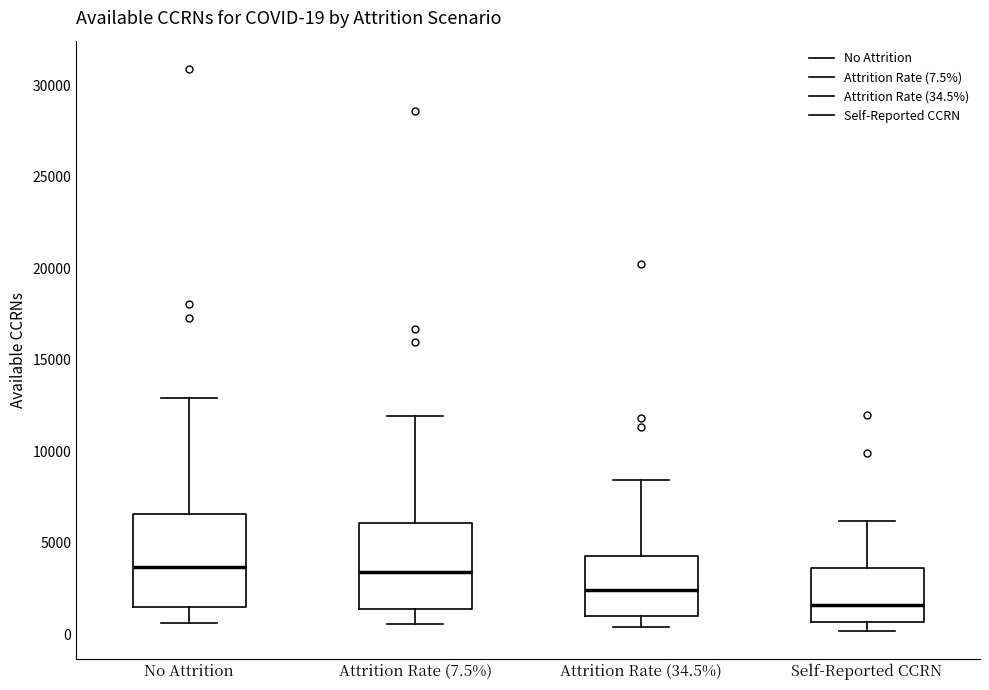

Which box has the lowest median line?

Self-Reported CCRN